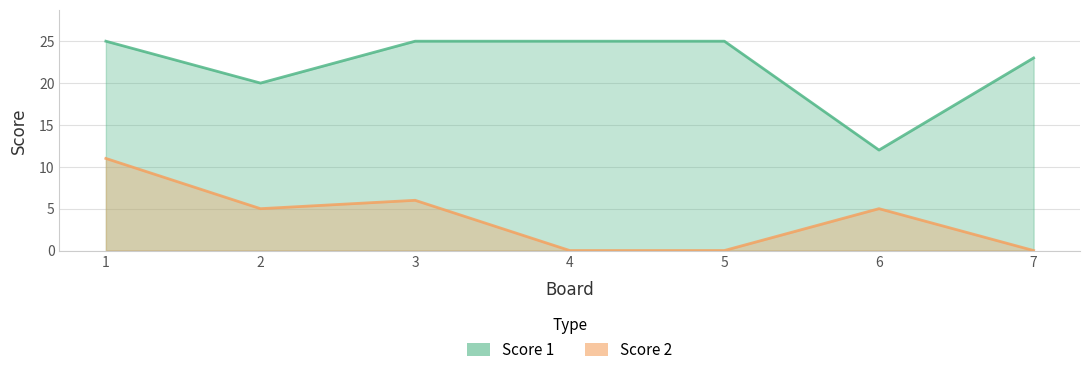

How many lines are shown in the chart?

2